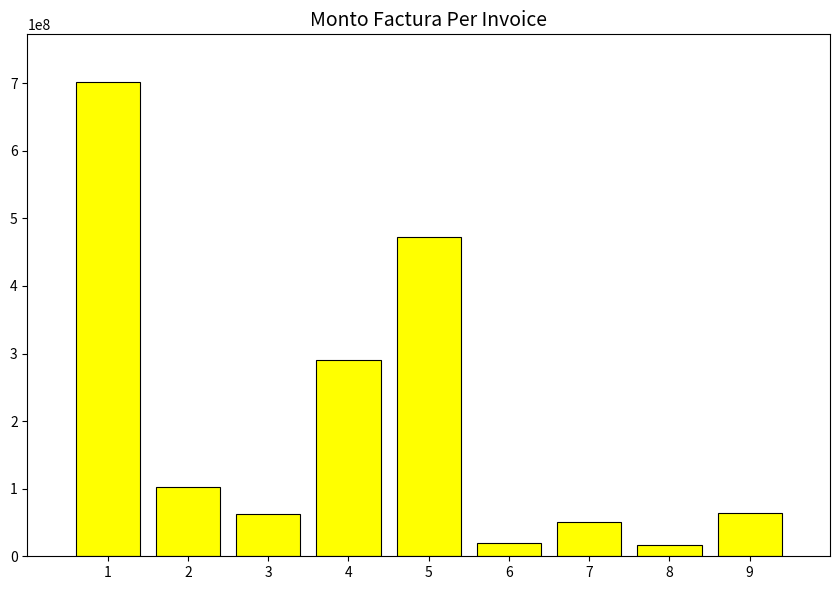

What is the greatest value displayed?

702165043